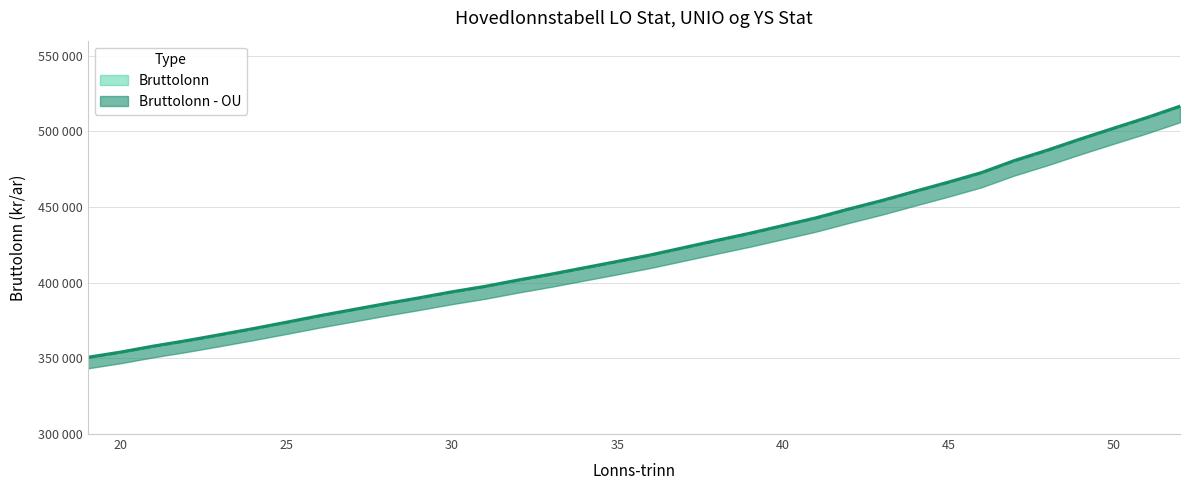

At how many categories does at least one series exceed 459339?

9